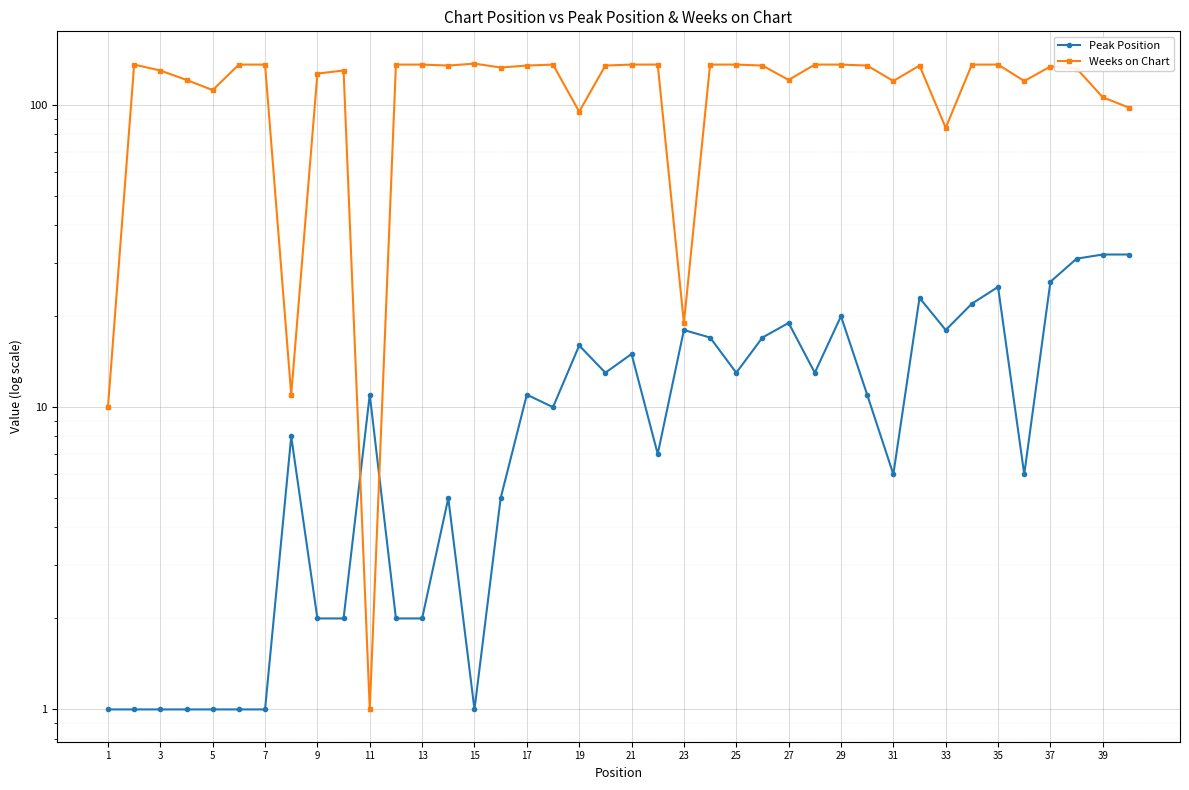

What is the difference between the second highest and second lowest values in the Peak Position series?

31